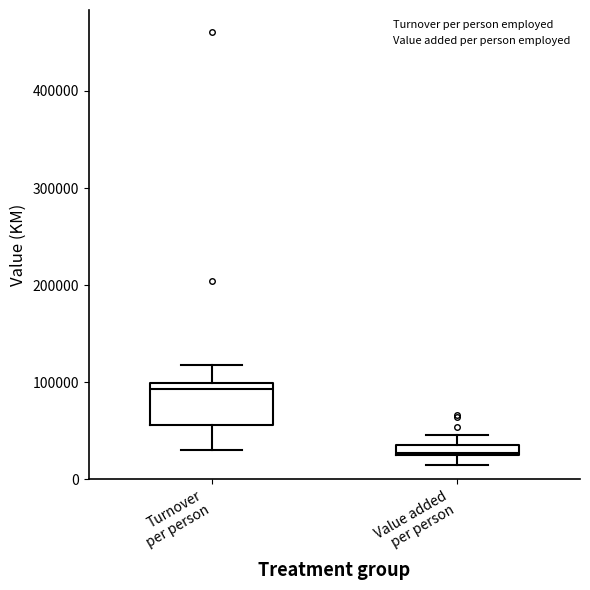

Where does the median line of the box for Turnover per person sit on the y-axis? The values are not printed on the chart, so give them approximately, as read against the axis.

90000